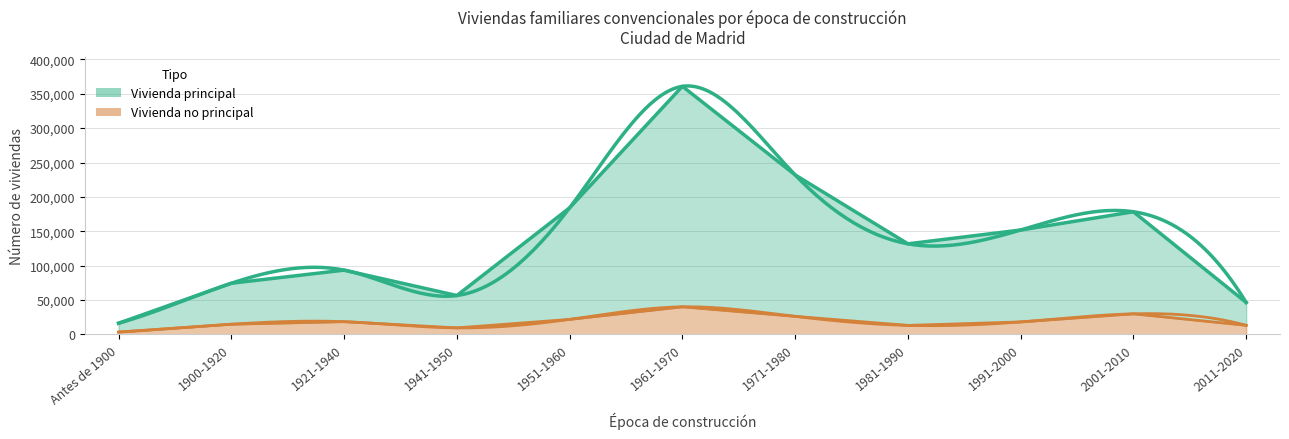

Reading left to right, list all the values displayed in this chart.

Vivienda principal: 16328	74456	93505	56596	184107	360734	231957	131767	151837	178371	46484
Vivienda no principal: 3515	14882	18582	9549	21896	40179	26296	13164	18209	30000	13301